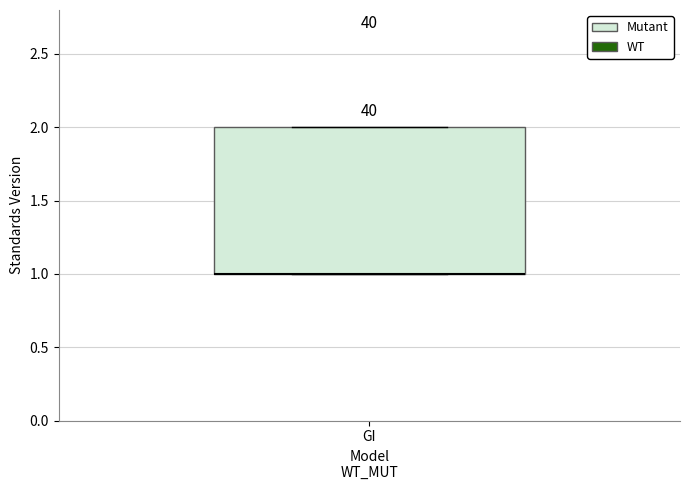

Transcribe this box plot: give where the median line is, the range the box spans, and where the two whiskers end, as read against the y-axis. The values are not printed on the chart, so give them approximately, as read against the axis.

median 1 (drawn on the box's lower edge), box 1 to 2, whiskers 1 to 2